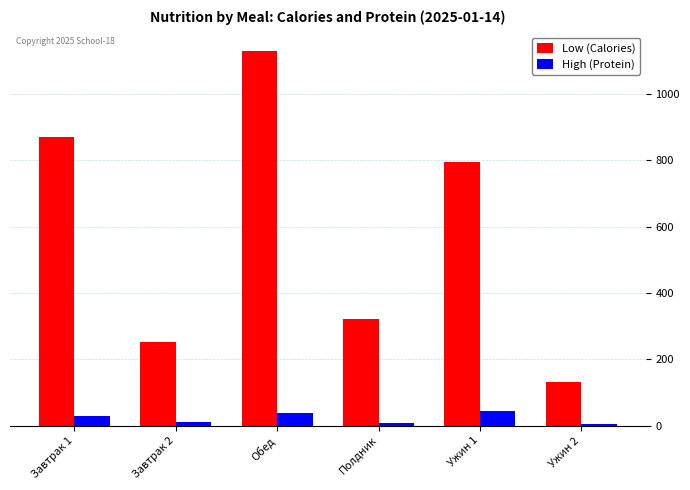

At which label does Low (Calories) first exceed 796?

Завтрак 1